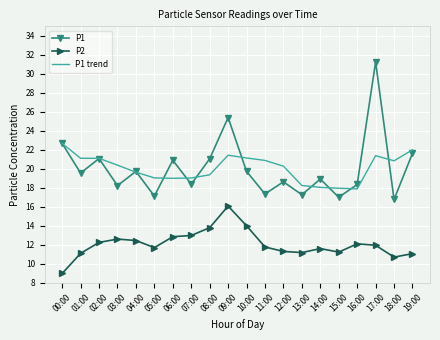

At which category does the chart reach its minimum across all series?

00:00